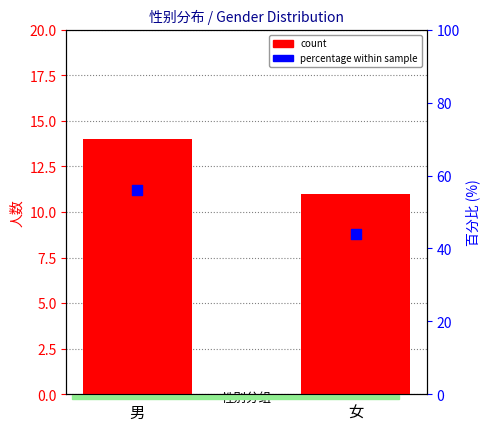

What is the total value across all series at 男?

70.0